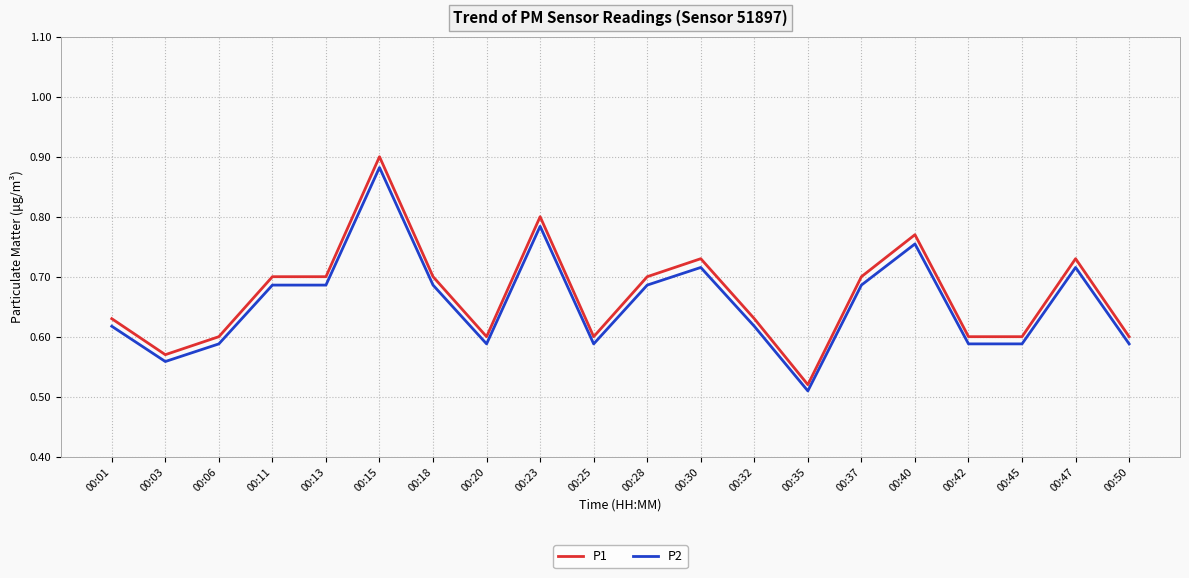

What is the total value across all series at 00:32?

1.2